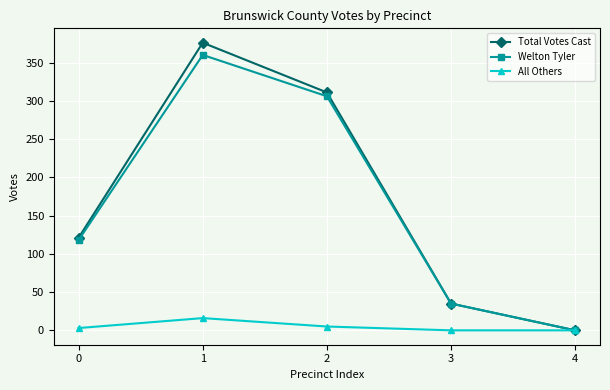

List the labels in order of Total Votes Cast value, smallest first.

4, 3, 0, 2, 1